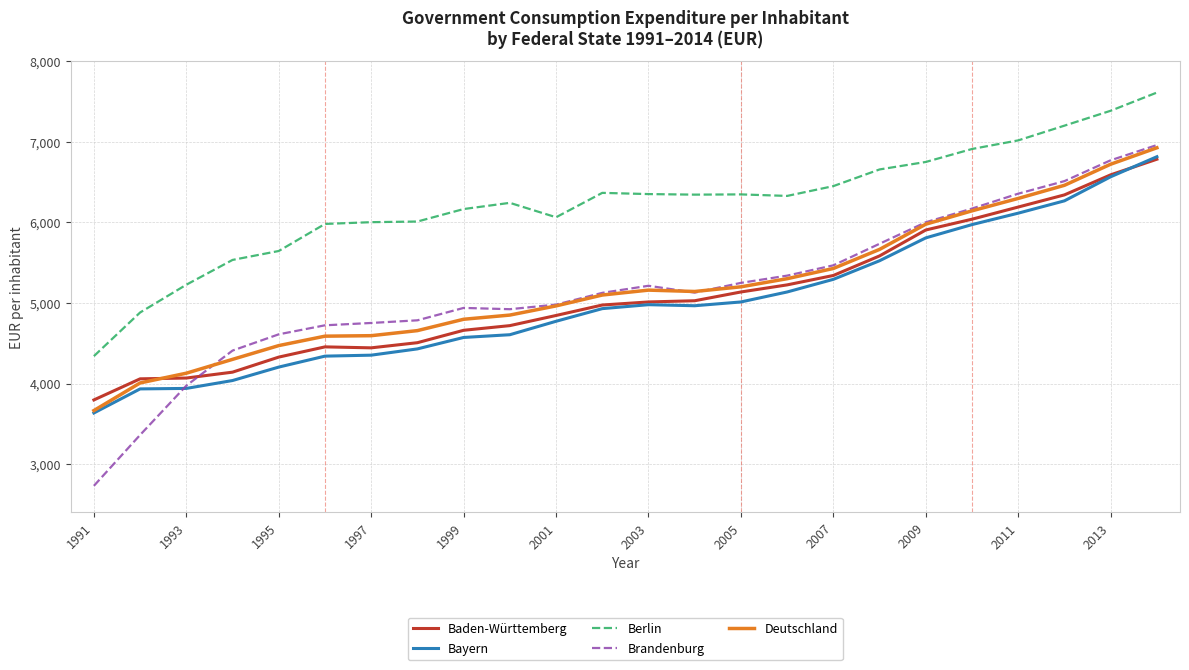

What is the maximum value for Bayern?

6817